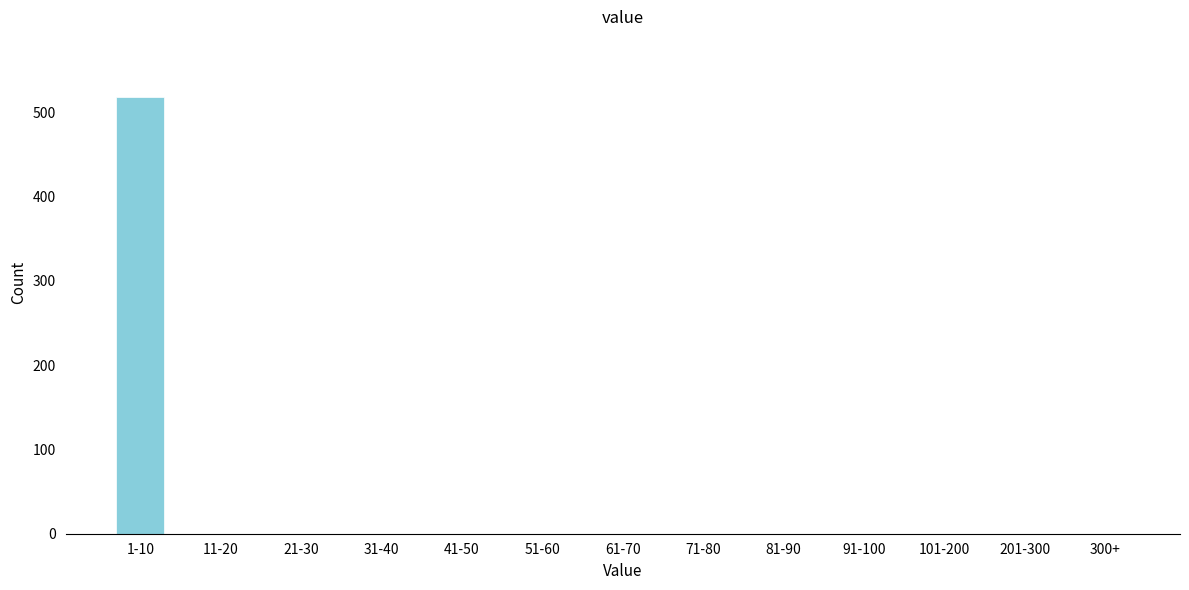

Reading left to right, transcribe all the data shown in this chart.

1-10=518	11-20=0	21-30=0	31-40=0	41-50=0	51-60=0	61-70=0	71-80=0	81-90=0	91-100=0	101-200=0	201-300=0	300+=0